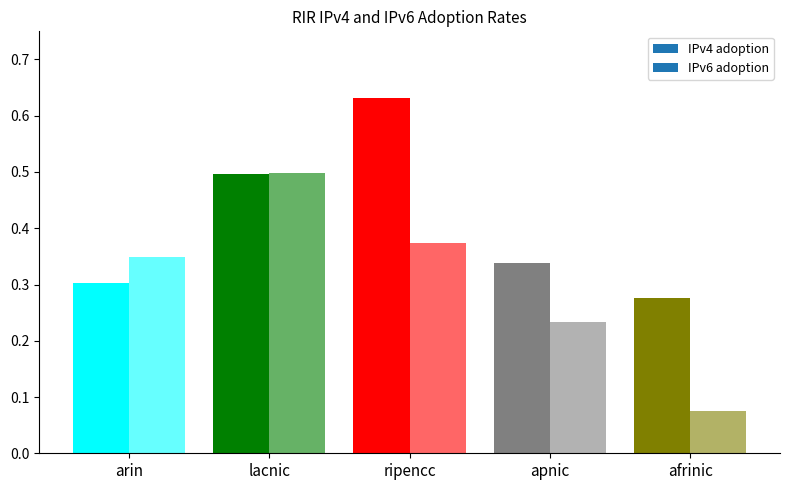

Reading left to right, what are all the values shown in this chart?

IPv4 adoption: arin=0.3	lacnic=0.5	ripencc=0.6	apnic=0.3	afrinic=0.3
IPv6 adoption: arin=0.3	lacnic=0.5	ripencc=0.4	apnic=0.2	afrinic=0.1